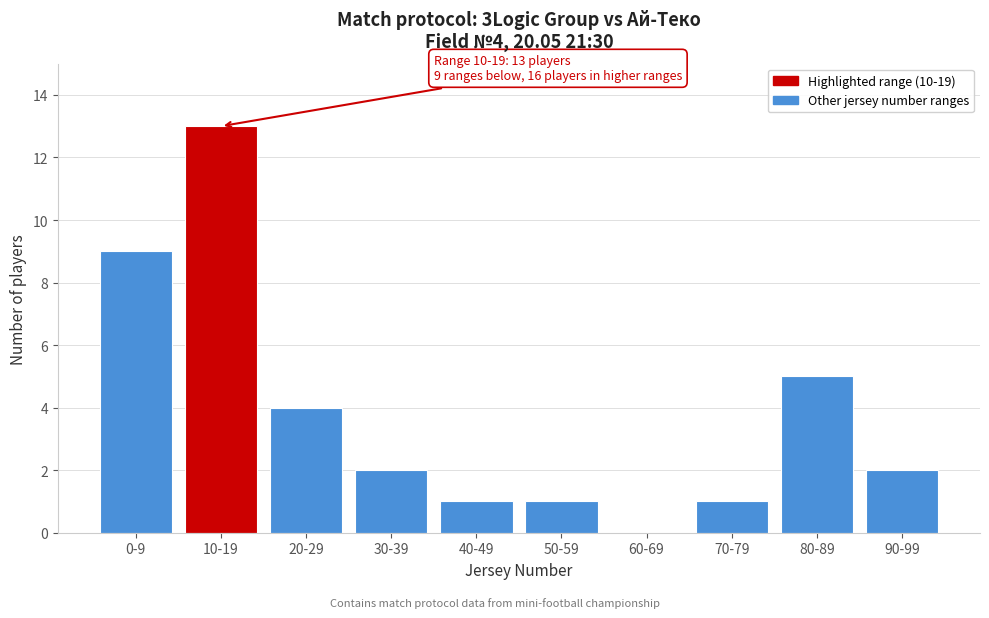

Reading right to left, transcribe all the data shown in this chart.

90-99=2	80-89=5	70-79=1	60-69=0	50-59=1	40-49=1	30-39=2	20-29=4	10-19=13	0-9=9